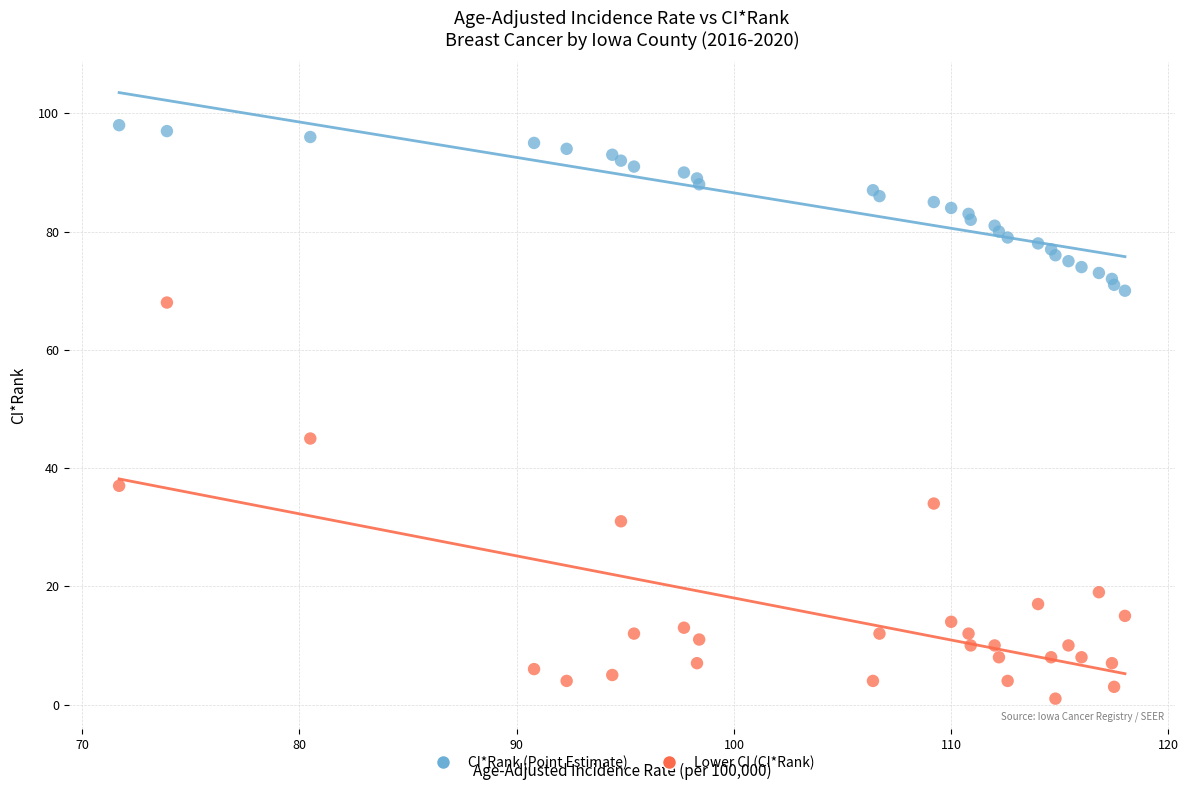

What are all the series names shown in the legend?

CI*Rank (Point Estimate), Lower CI (CI*Rank)